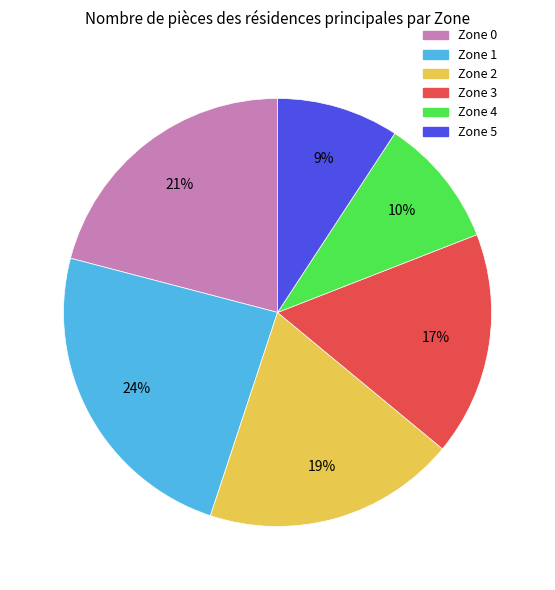

To the nearest percent, what is the average slice percentage?

17%